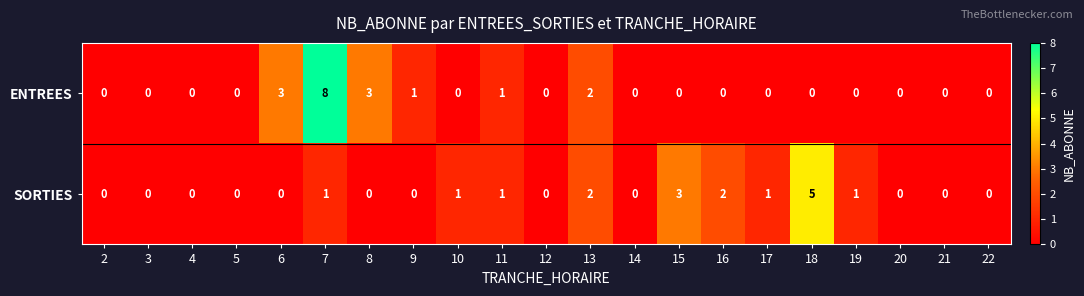

The SORTIES series shows -2 at 12. True or false?

False